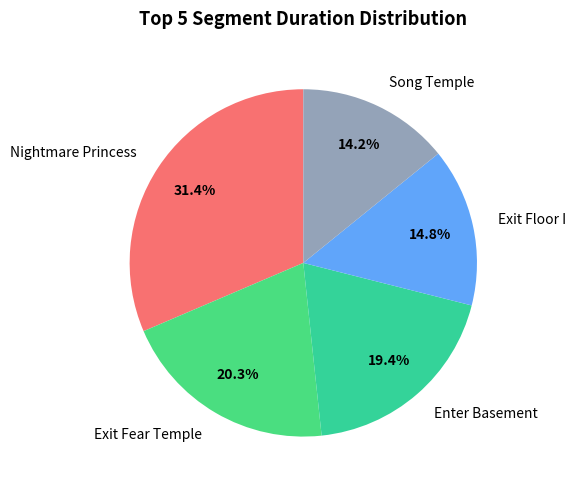

True or false: Enter Basement accounts for 1% of the total.

False